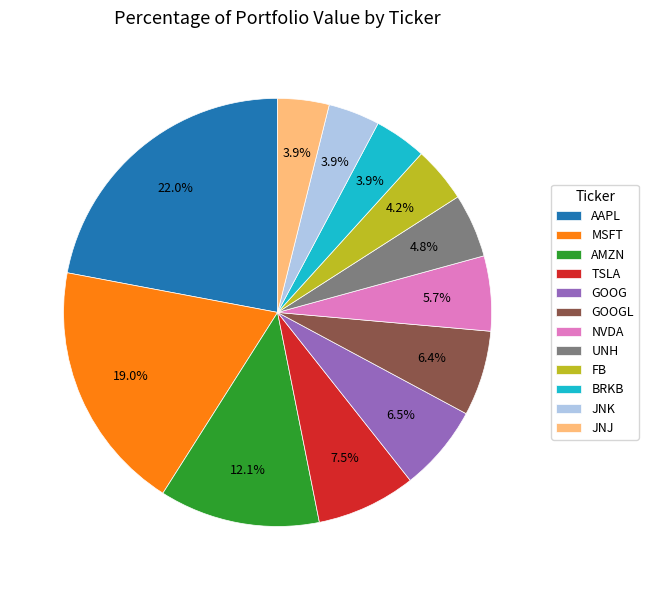

To the nearest percent, what is the combined percentage of NVDA and AMZN?

18%